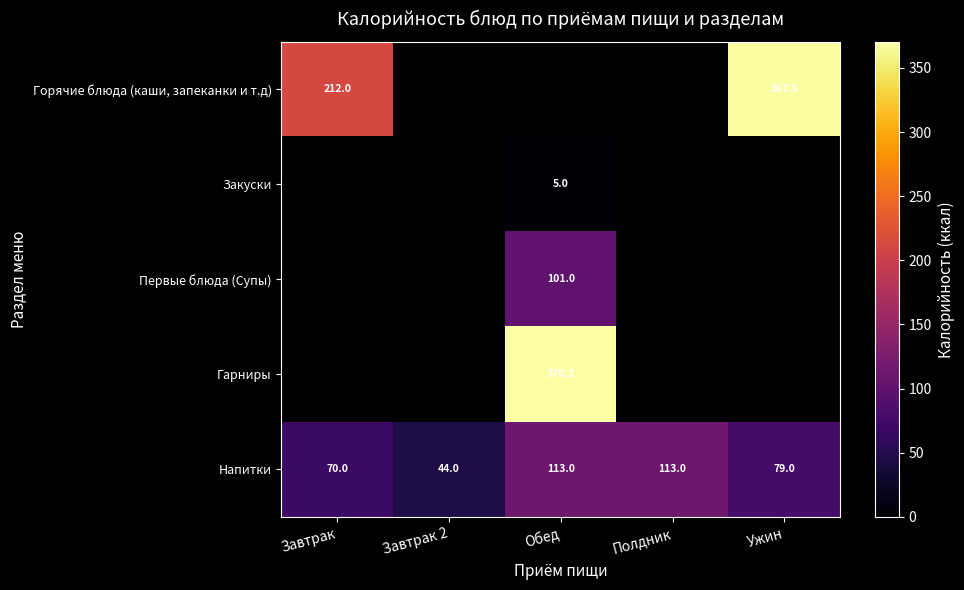

True or false: Напитки has a value of 113.0 at Полдник.

True